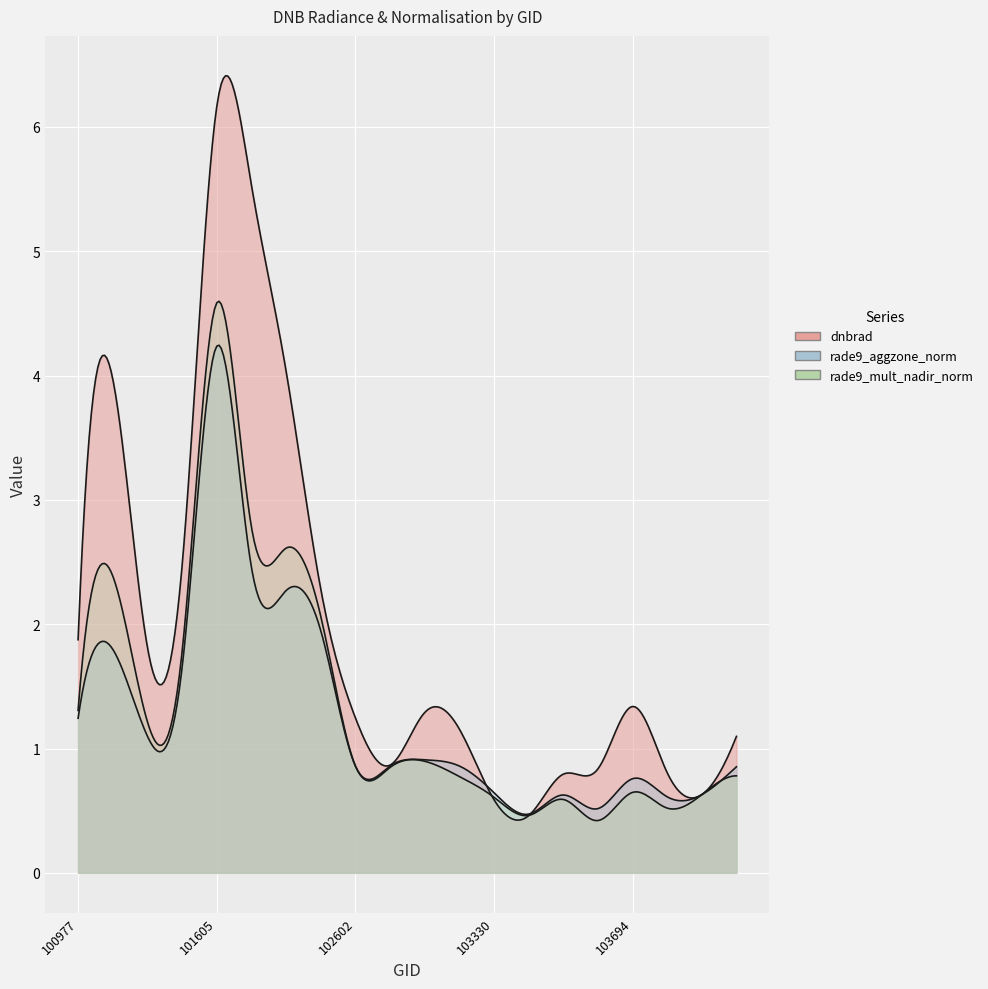

What is the value of the dnbrad point at the 15th from the left?

0.8